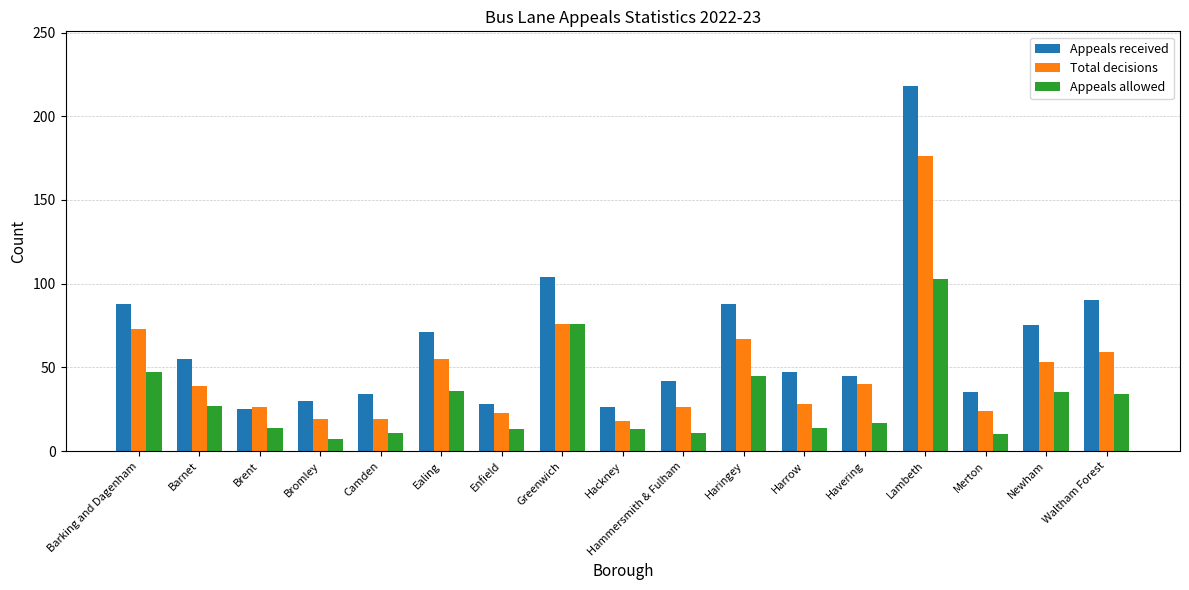

What is the difference between the Appeals allowed values at Greenwich and Haringey?

31